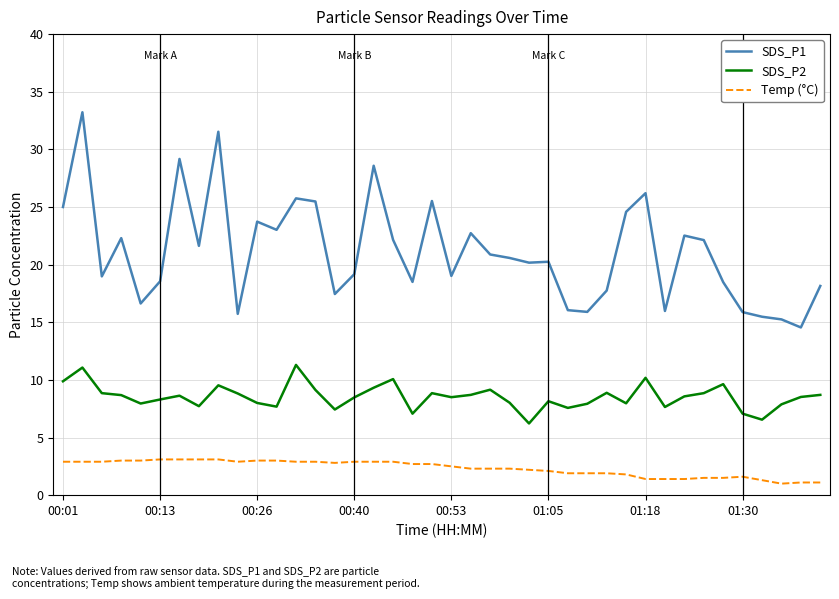

Rank the series by their average value, from highest to lowest.

SDS_P1, SDS_P2, Temp (°C)